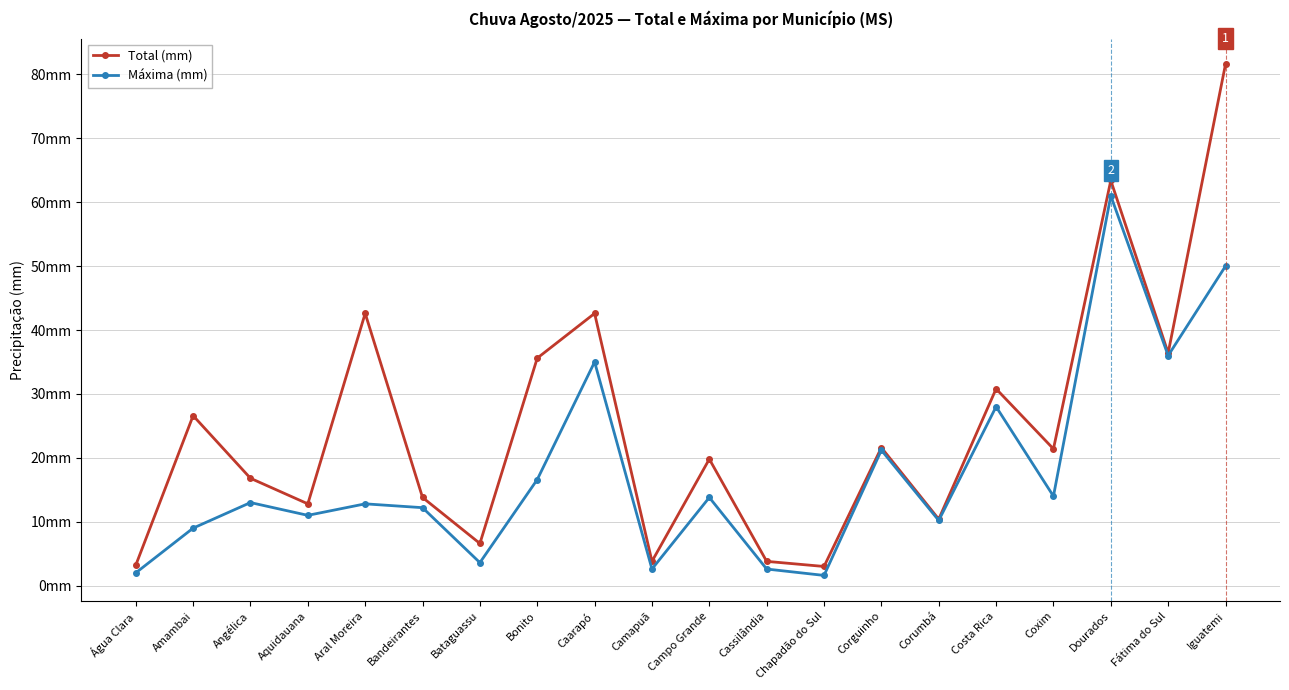

List the series in order of their peak value, highest first.

Total (mm), Máxima (mm)